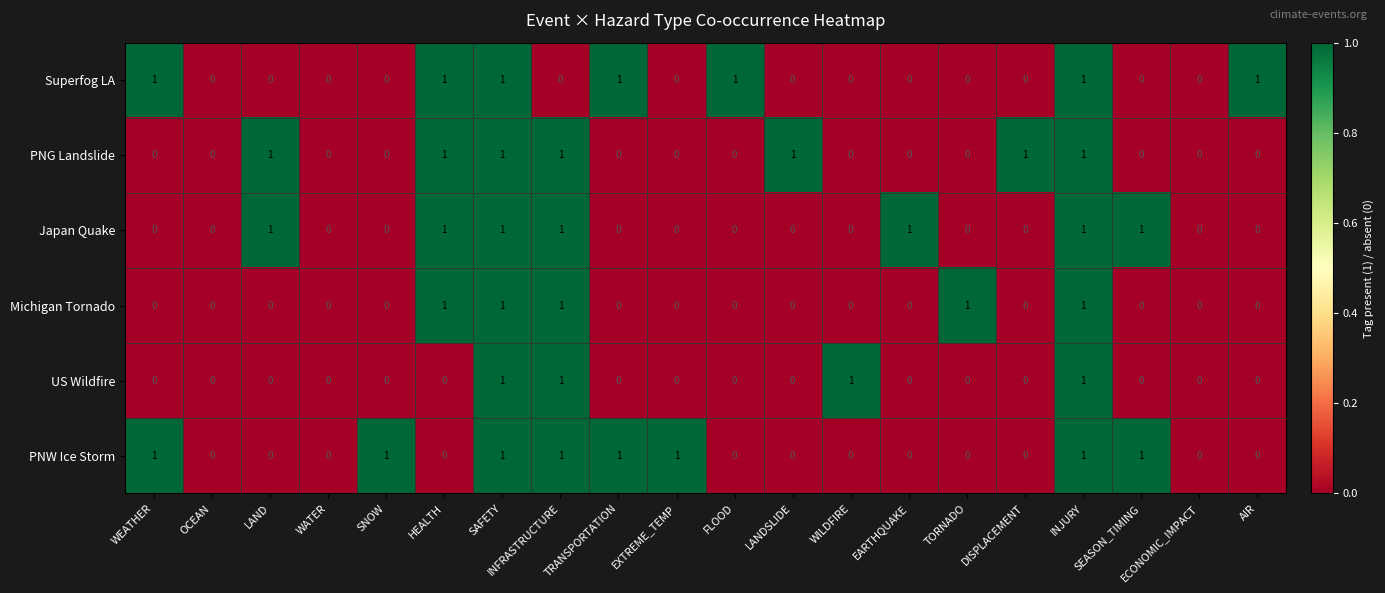

Is it true that PNW Ice Storm equals 0 at SNOW?

False